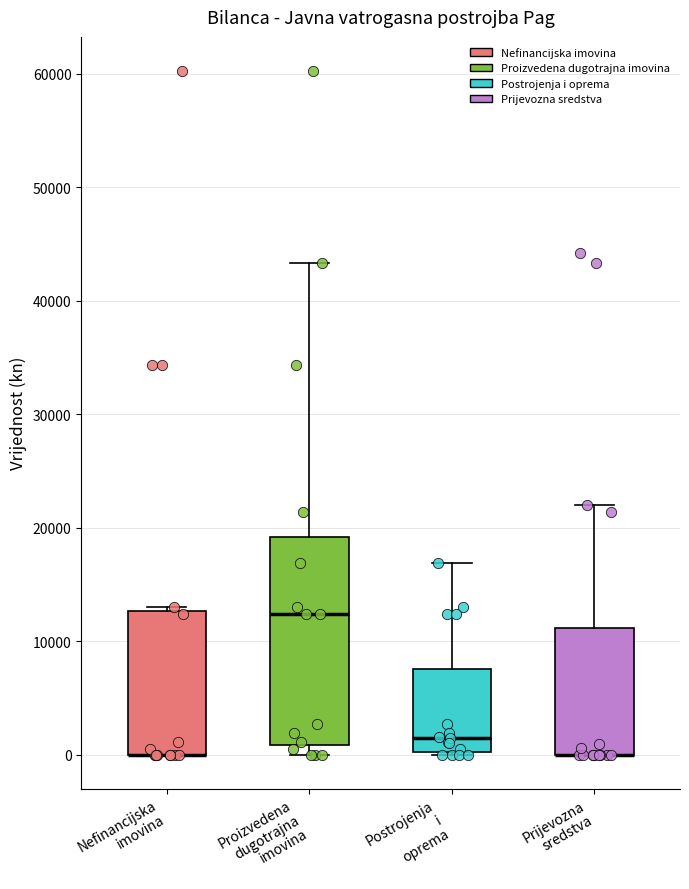

Reading left to right, read every box against the y-axis: the position of its median line, the range the box covers, and the ends of its whiskers. The values are not printed on the chart, so give them approximately, as read against the axis.

Nefinancijska imovina: median 0 (drawn on the box's lower edge), box 0 to 13000, whiskers 0 to 13000 (just above the box's upper edge)
Proizvedena dugotrajna imovina: median 12000, box 1000 to 19000, whiskers 0 to 43000
Postrojenja i oprema: median 1000, box 0 to 8000, whiskers 0 to 17000
Prijevozna sredstva: median 0 (drawn on the box's lower edge), box 0 to 11000, whiskers 0 to 22000